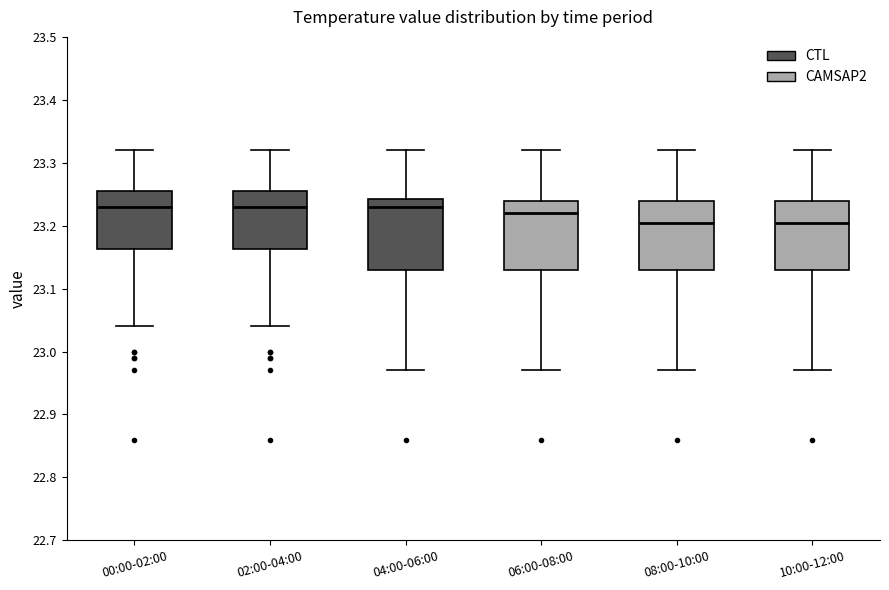

Reading left to right, transcribe this box plot: for each box, give where its median line is, the range the box spans, and where its two whiskers end, as read against the y-axis. The values are not printed on the chart, so give them approximately, as read against the axis.

00:00-02:00: median 23.23, box 23.16 to 23.26, whiskers 23.04 to 23.32
02:00-04:00: median 23.23, box 23.16 to 23.26, whiskers 23.04 to 23.32
04:00-06:00: median 23.23, box 23.13 to 23.24, whiskers 22.97 to 23.32
06:00-08:00: median 23.22, box 23.13 to 23.24, whiskers 22.97 to 23.32
08:00-10:00: median 23.21, box 23.13 to 23.24, whiskers 22.97 to 23.32
10:00-12:00: median 23.21, box 23.13 to 23.24, whiskers 22.97 to 23.32